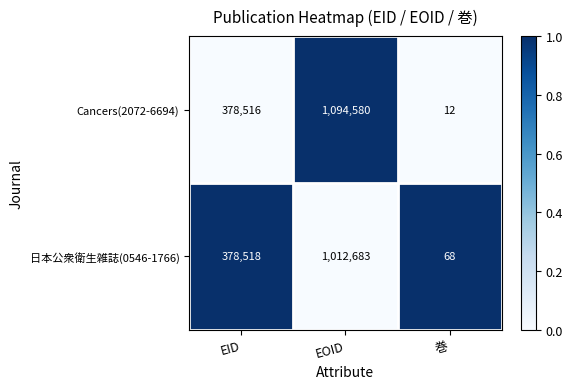

Reading right to left, list all the values displayed in this chart.

Cancers(2072-6694): 巻=12	EOID=1094580	EID=378516
日本公衆衛生雑誌(0546-1766): 巻=68	EOID=1012683	EID=378518